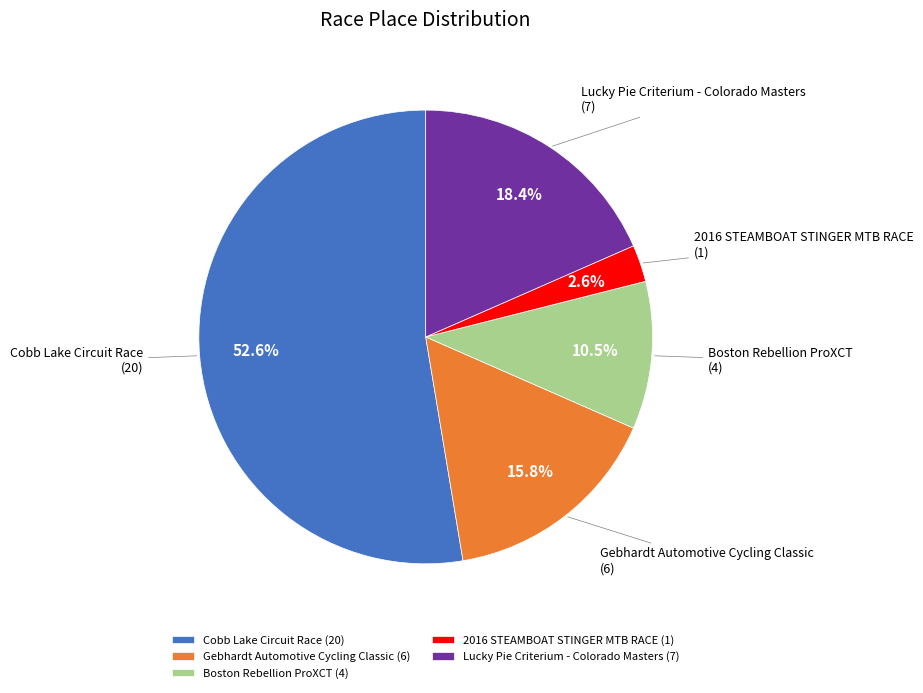

Between Gebhardt Automotive Cycling Classic and Lucky Pie Criterium - Colorado Masters, which is larger?

Lucky Pie Criterium - Colorado Masters